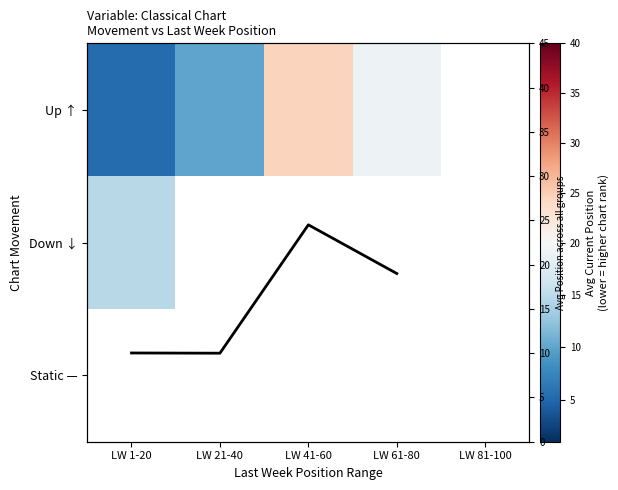

Is the value of Up ↑ at LW 61-80 greater than the value of Down ↓ at LW 21-40?

No